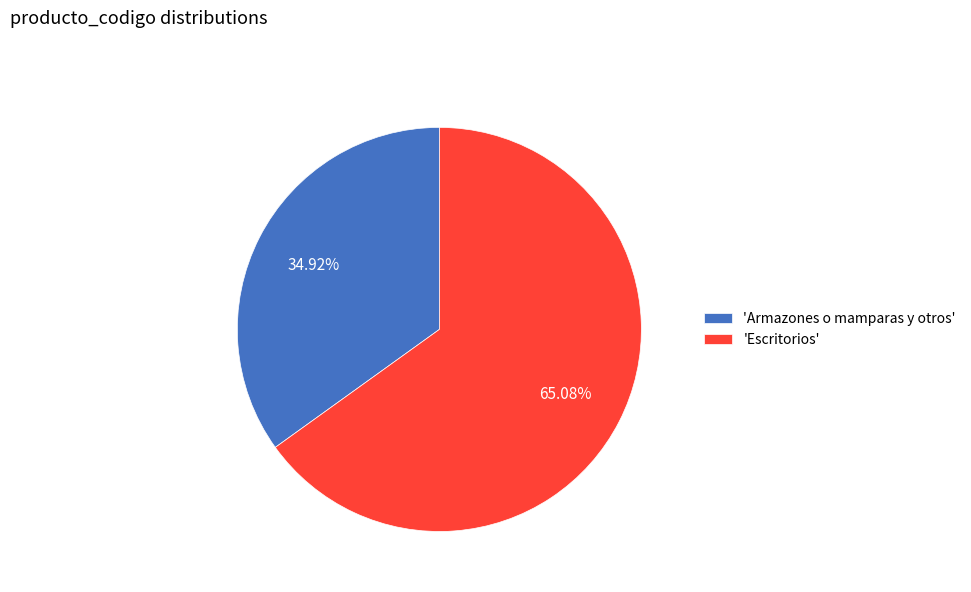

Does any single category account for the majority?

Yes